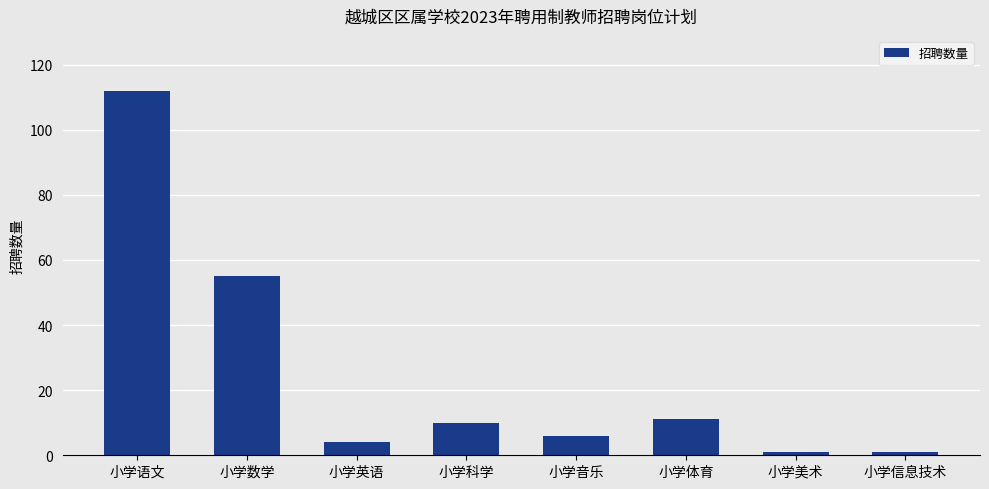

What is the change in value from 小学科学 to 小学音乐?

-4